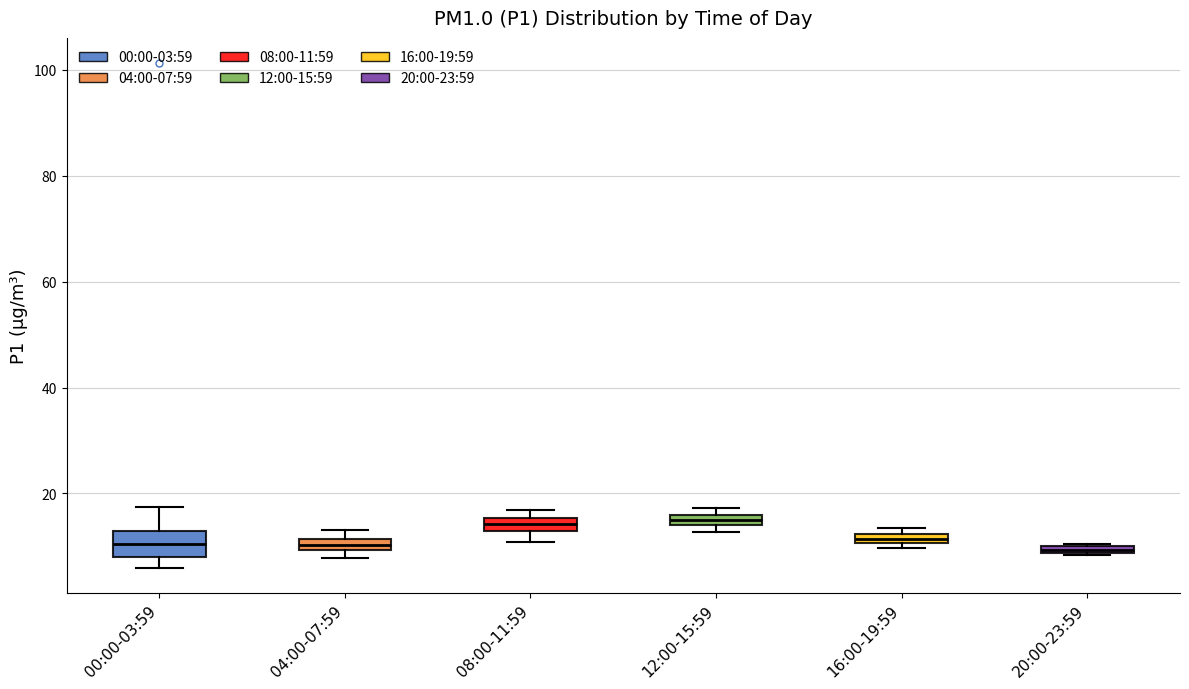

Where is the lower edge of the box for 08:00-11:59 on the y-axis? The values are not printed on the chart, so give them approximately, as read against the axis.

12